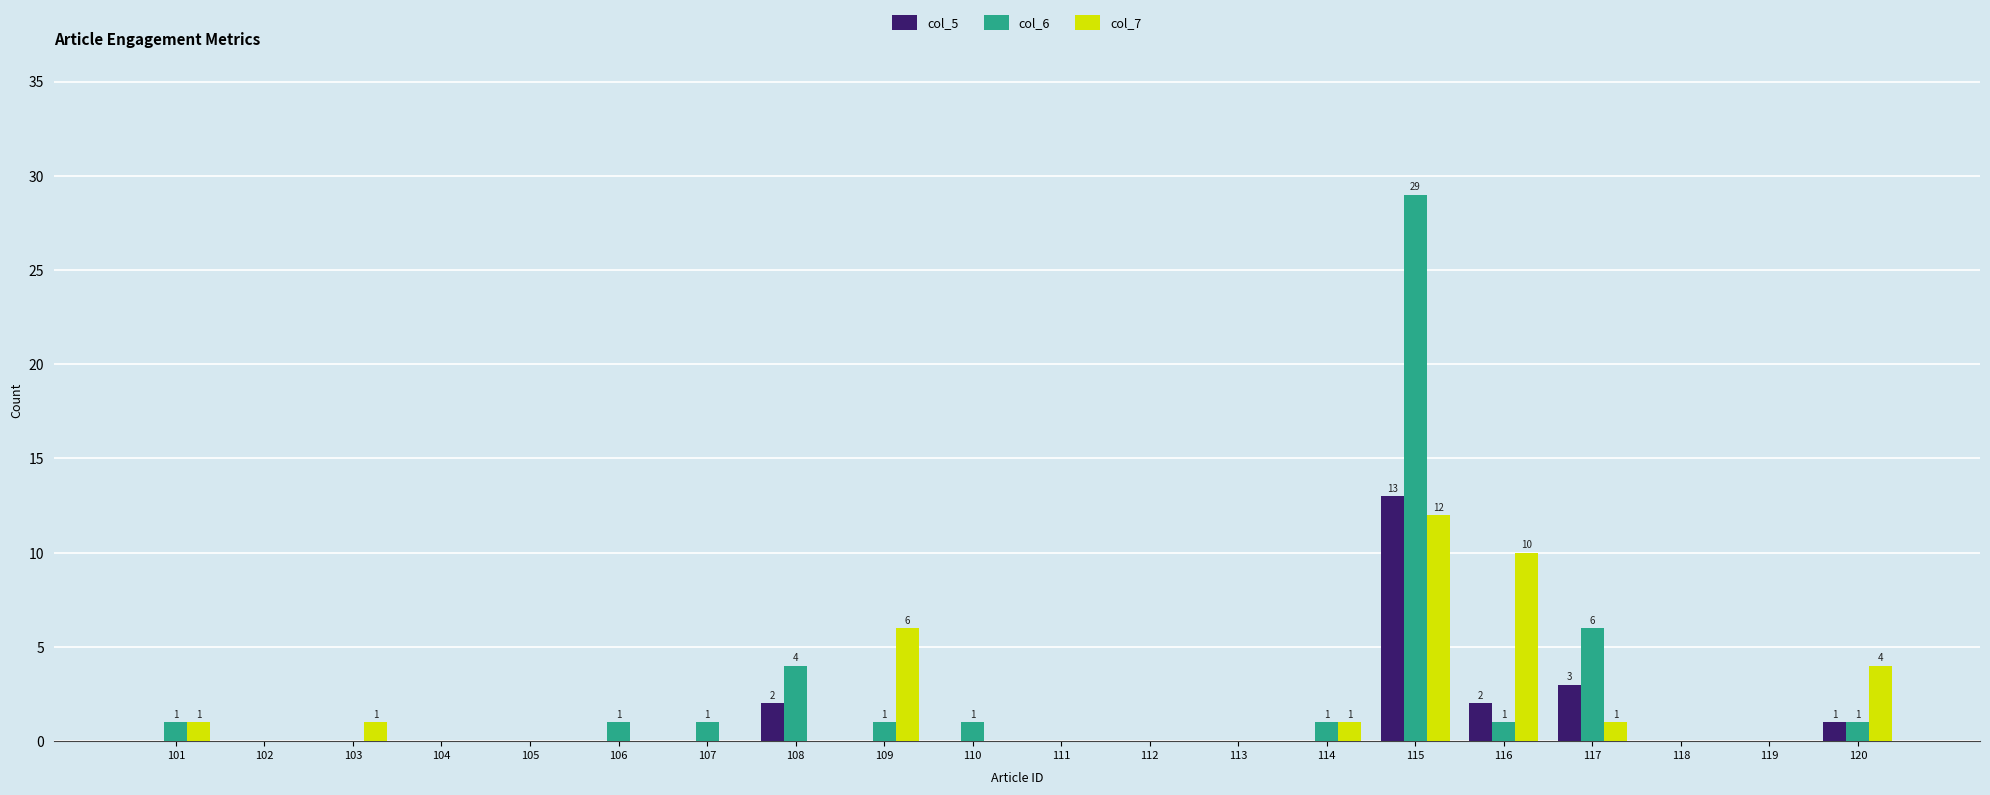

Which series changed the most between 104 and 117?

col_6